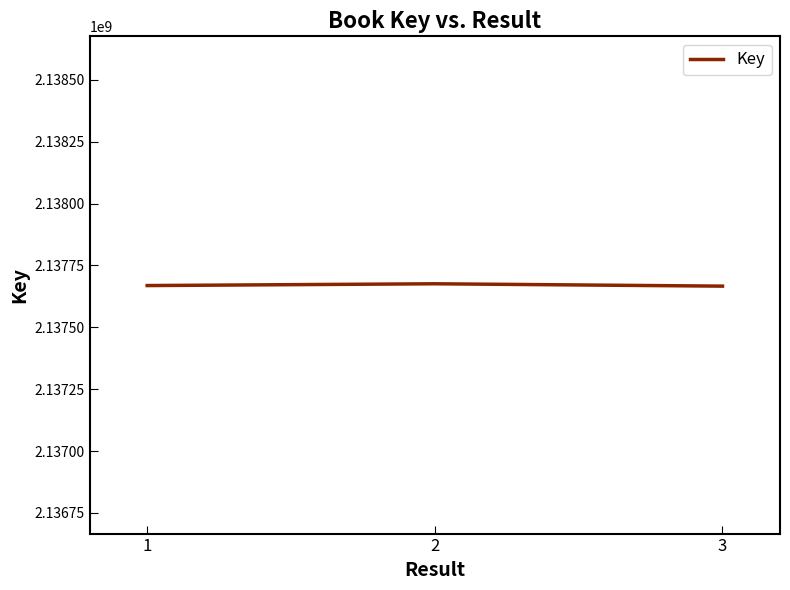

Is it true that the value at 1 is 2137668854?

True